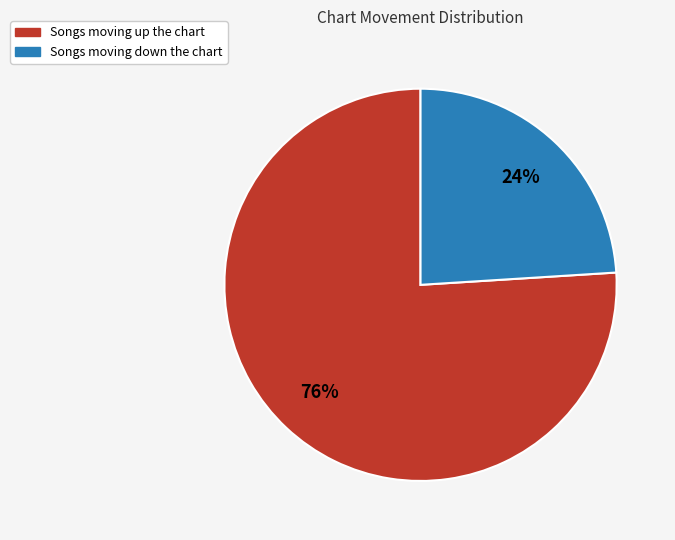

Is there any slice that represents more than half of the pie?

Yes